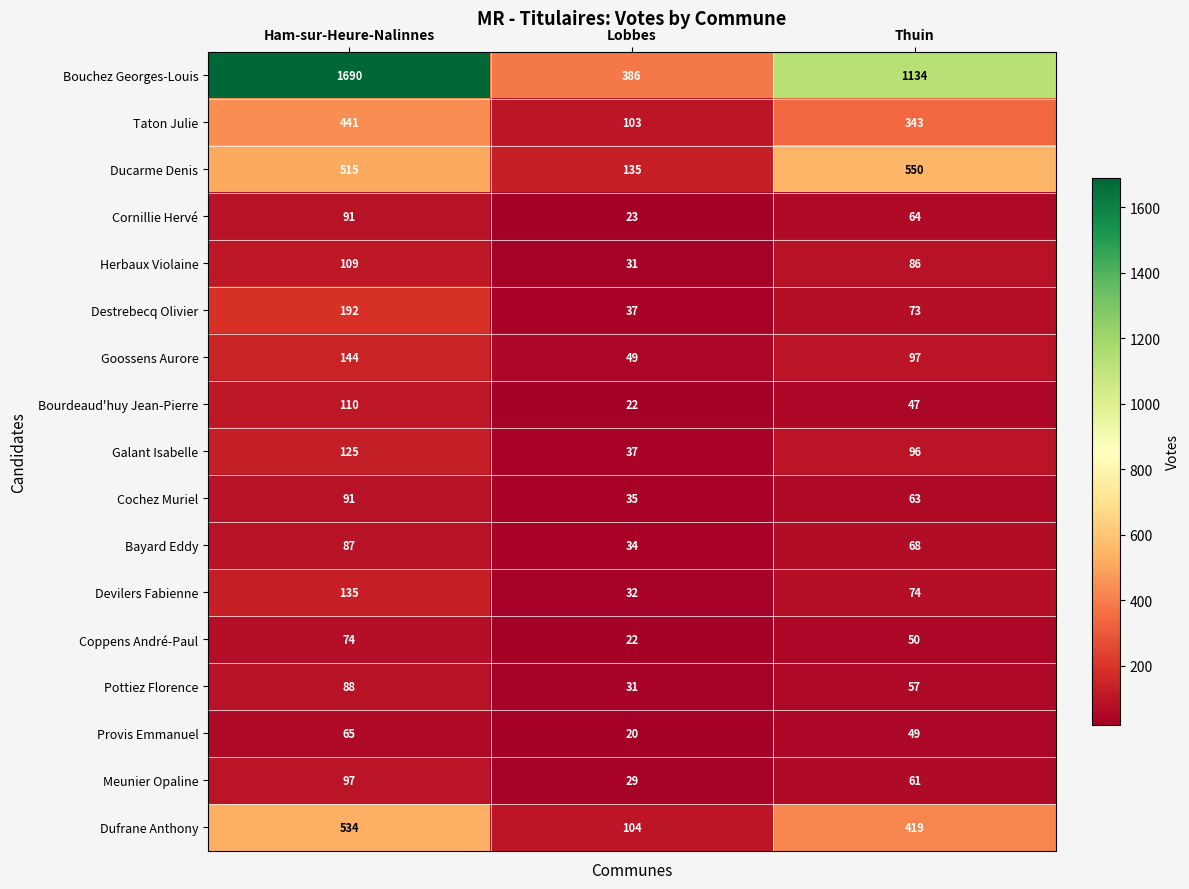

The value of Provis Emmanuel at Ham-sur-Heure-Nalinnes is 65. True or false?

True